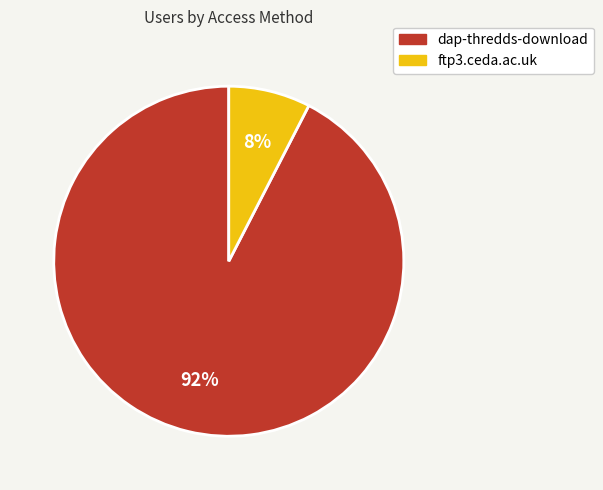

To the nearest percent, what portion does dap-thredds-download represent?

92%